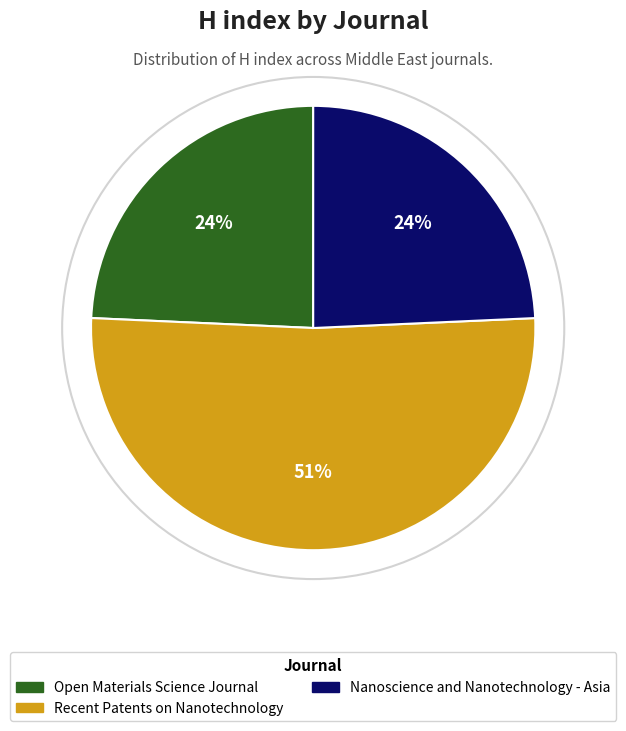

Is there any slice that represents more than half of the pie?

Yes